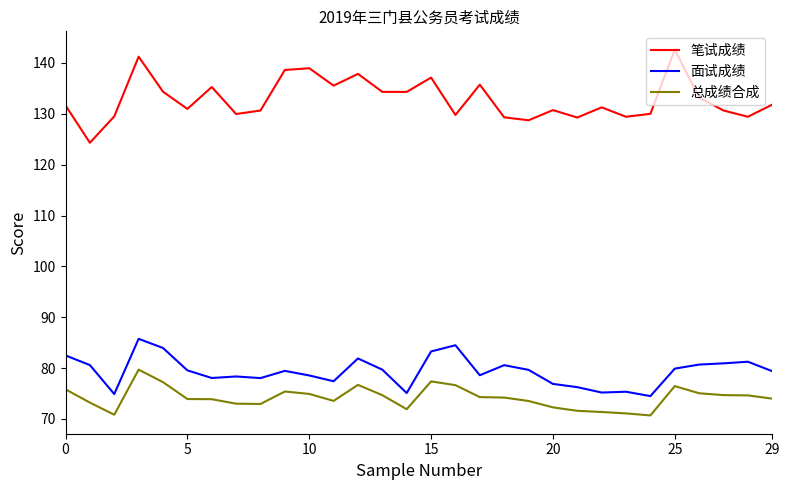

What is the minimum value for 总成绩合成?

70.7